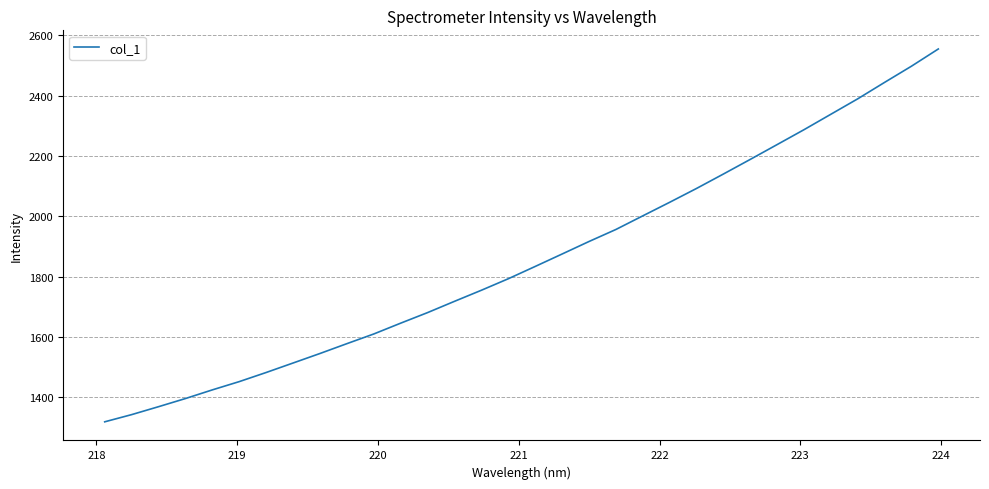

What is the difference between the maximum and minimum values?

1234.8